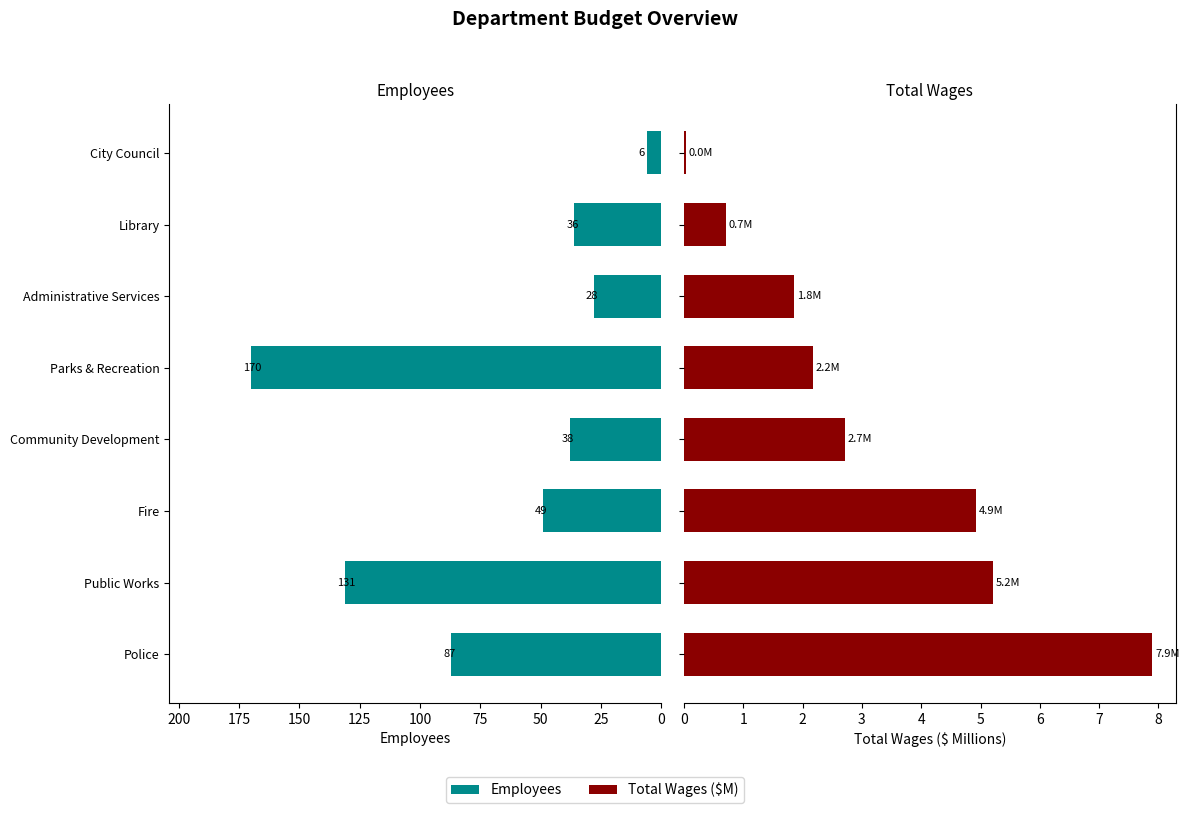

How many values in the Total Wages ($M) series are below 2?

3